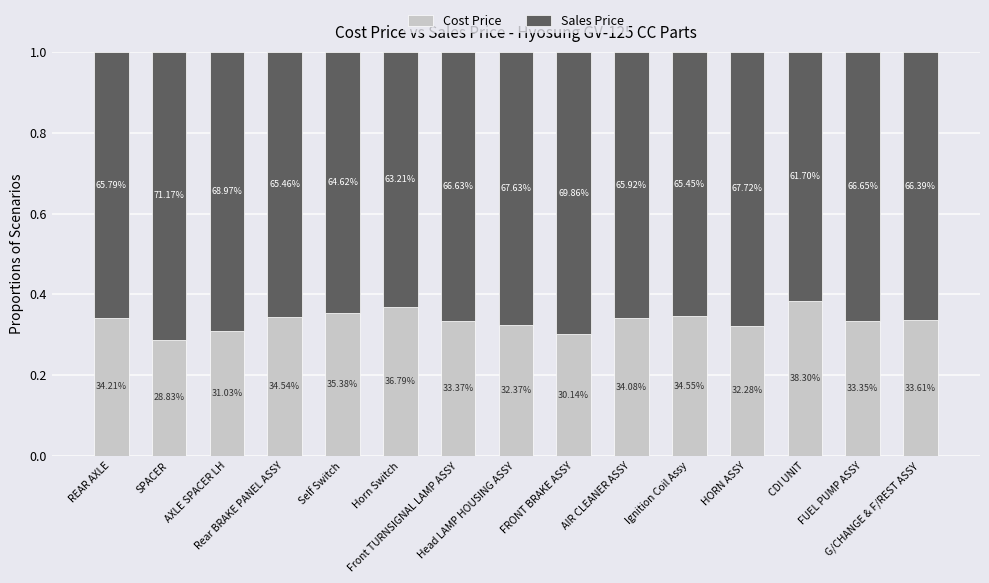

What are all the series names shown in the legend?

Cost Price, Sales Price